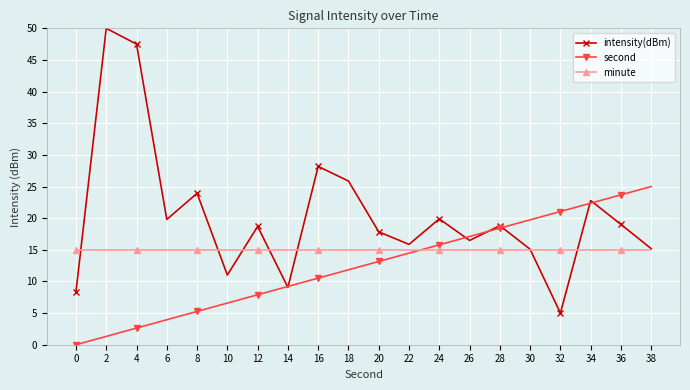

List the series in order of their overall mean, lowest first.

second, minute, intensity(dBm)